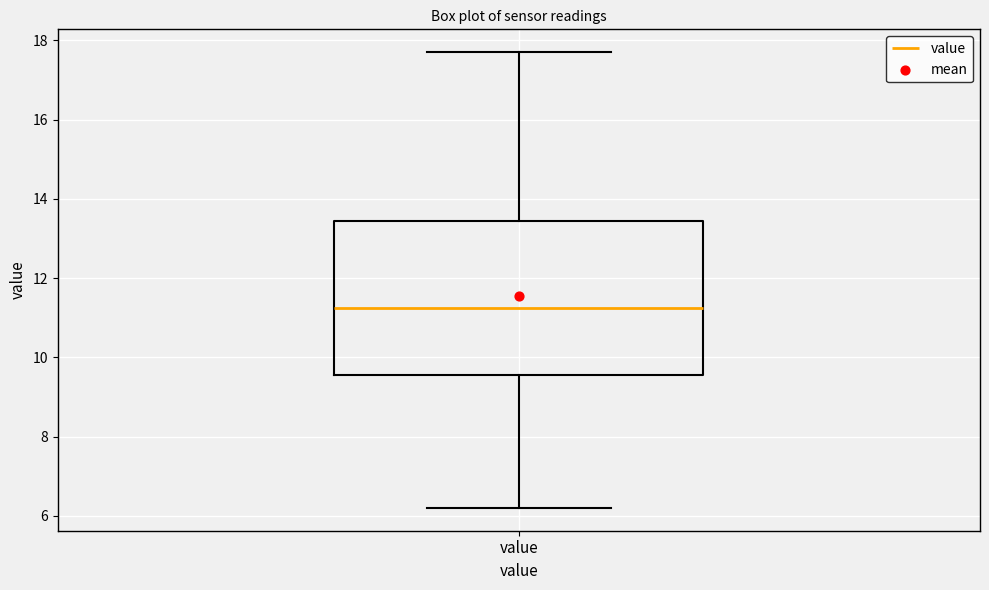

Read this box plot against the y-axis: the position of the median line, the range covered by the box, and the ends of both whiskers. The values are not printed on the chart, so give them approximately, as read against the axis.

median 11.2, box 9.6 to 13.4, whiskers 6.2 to 17.8